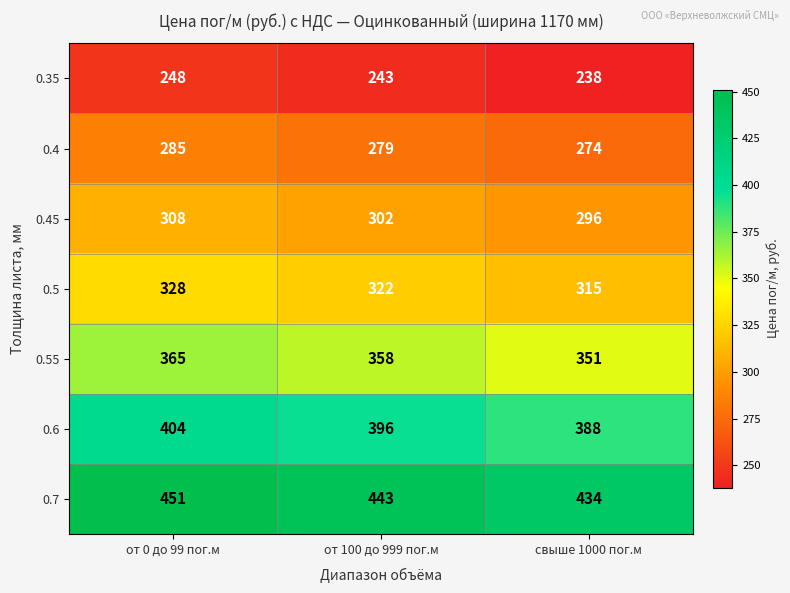

At which category does the chart reach its minimum across all series?

свыше 1000 пог.м